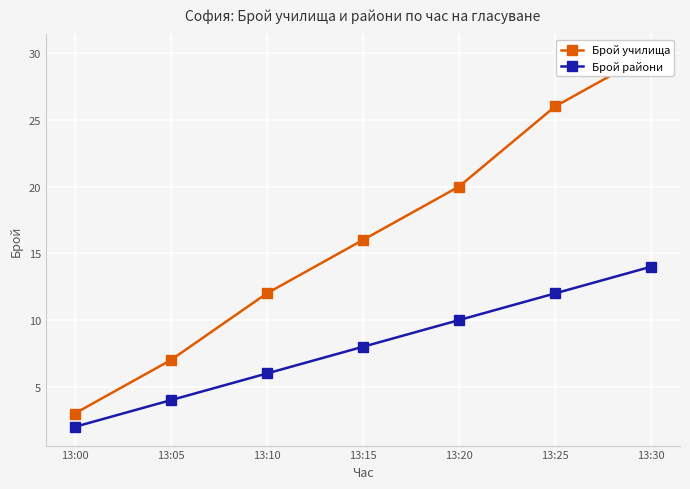

True or false: Брой училища and Брой райони intersect in this chart.

False